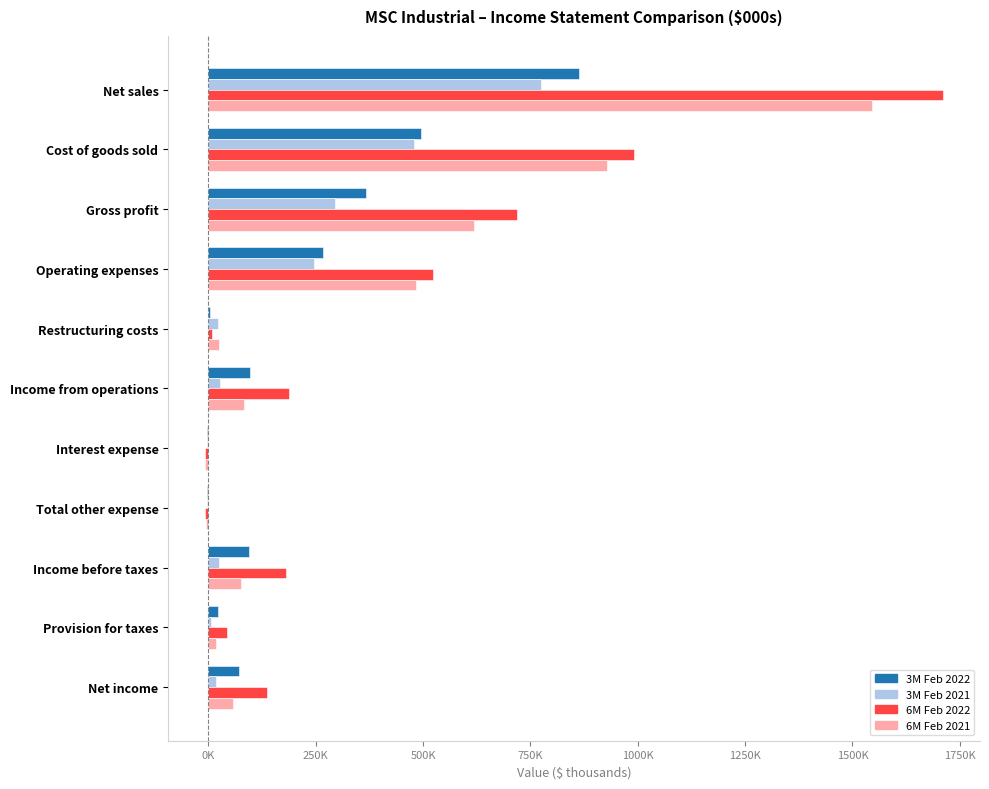

What is the average value of the 6M Feb 2021 series?

347377